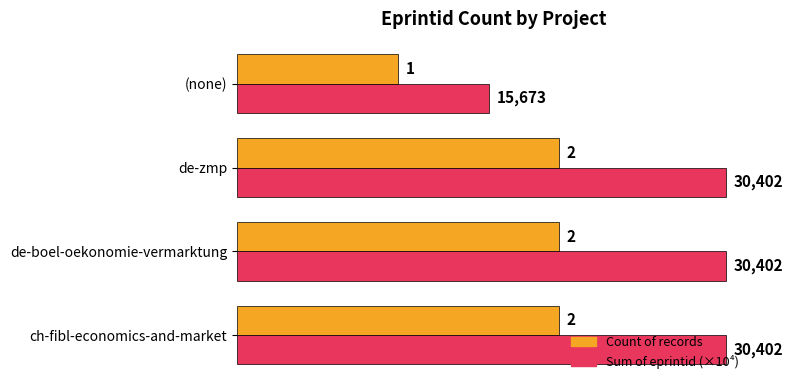

At how many categories does at least one series exceed 2?

3